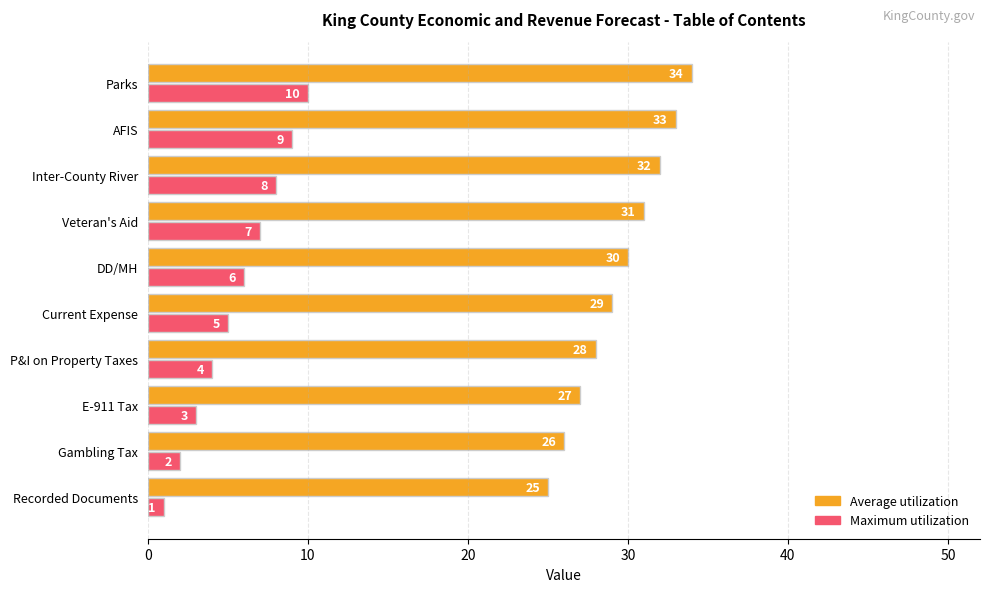

At how many categories does at least one series exceed 5?

10